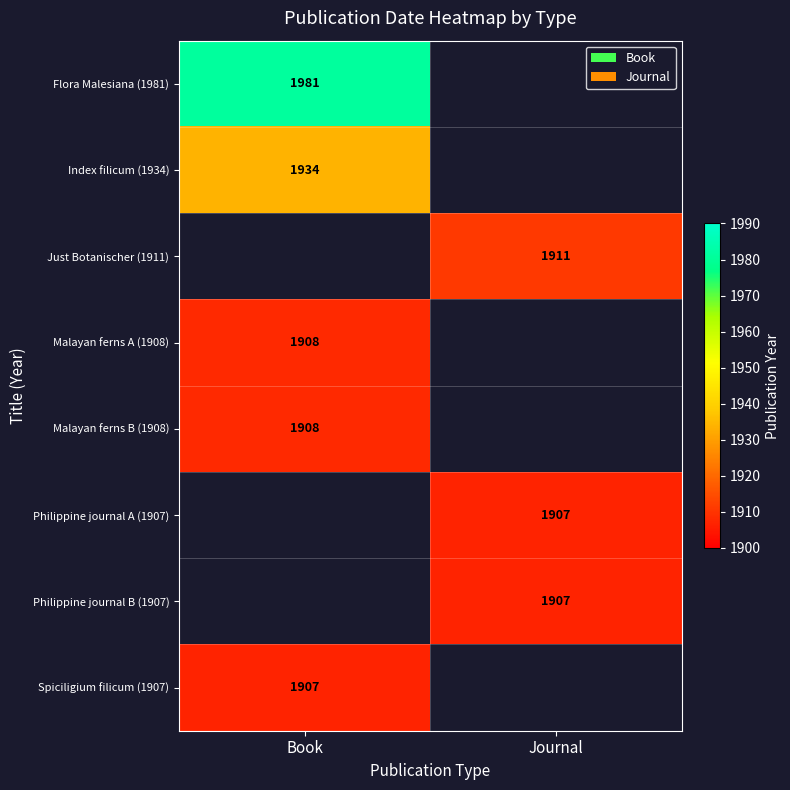

Is it true that Just Botanischer (1911) equals 1214 at Journal?

False